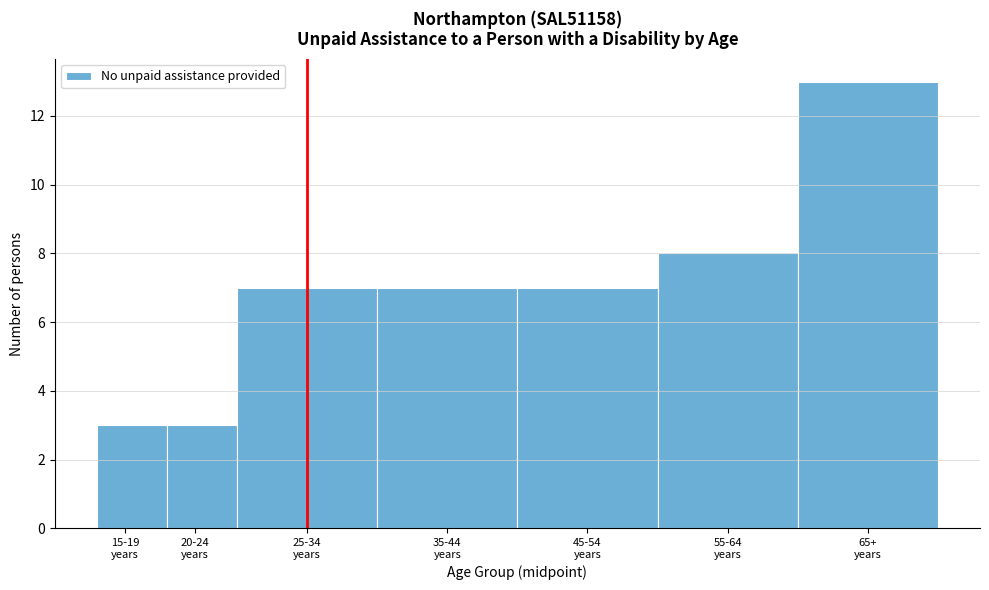

Reading left to right, list all the values displayed in this chart.

3	3	7	7	7	8	13